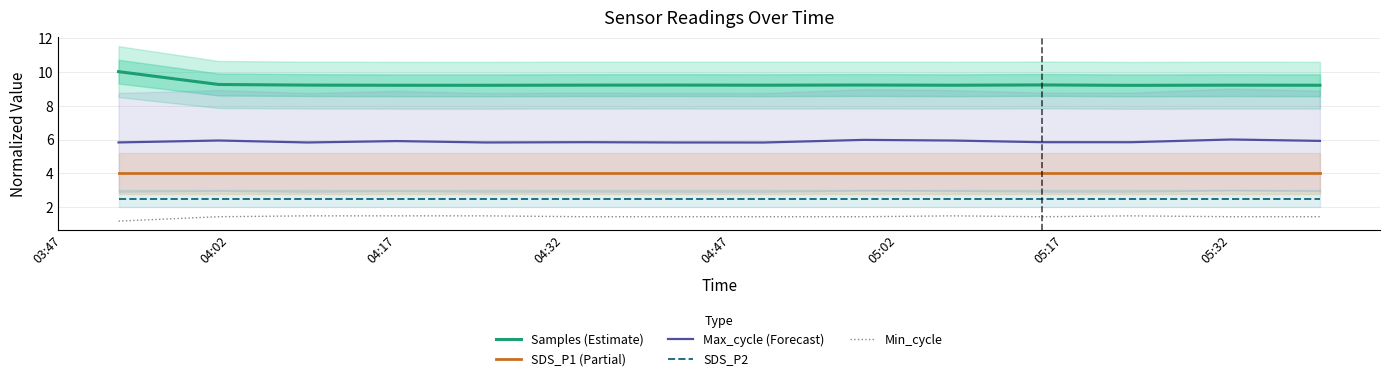

What is the value of the SDS_P1 (Partial) point at the 5th from the left?

4.0